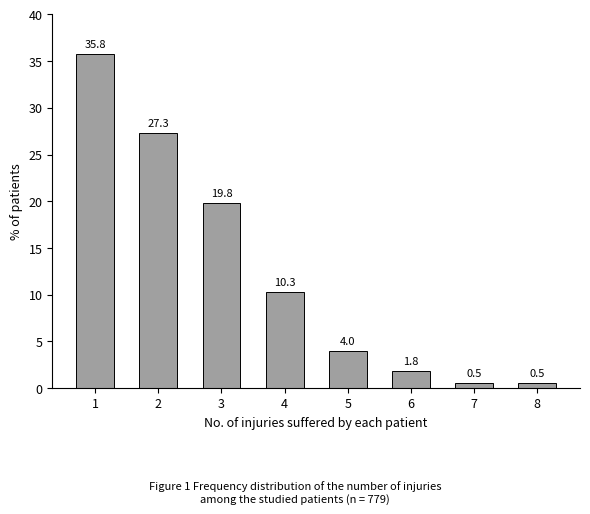

Reading right to left, extract all data points from this chart.

0.5	0.5	1.8	4.0	10.3	19.8	27.3	35.8